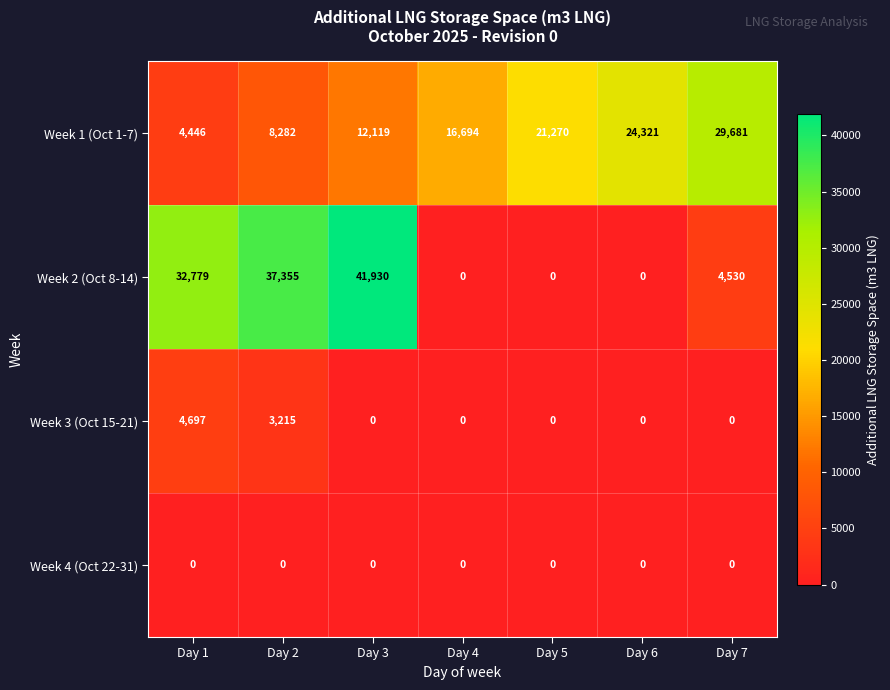

Which series changed the most between Day 1 and Day 3?

Week 2 (Oct 8-14)